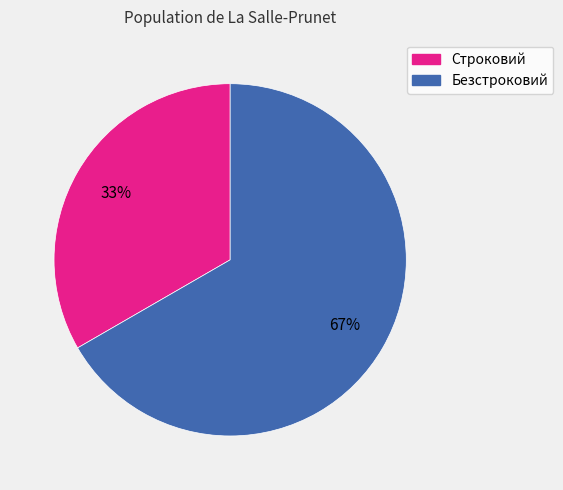

How many segments does this pie chart have?

2